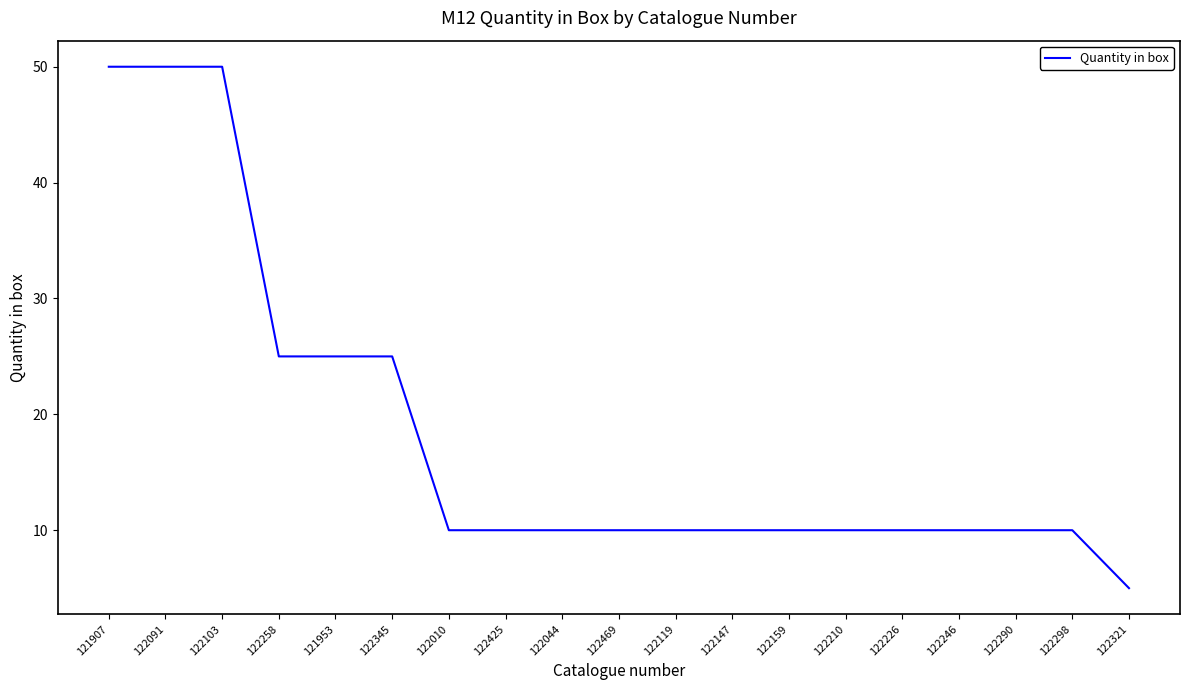

Reading right to left, list all the values displayed in this chart.

5	10	10	10	10	10	10	10	10	10	10	10	10	25	25	25	50	50	50